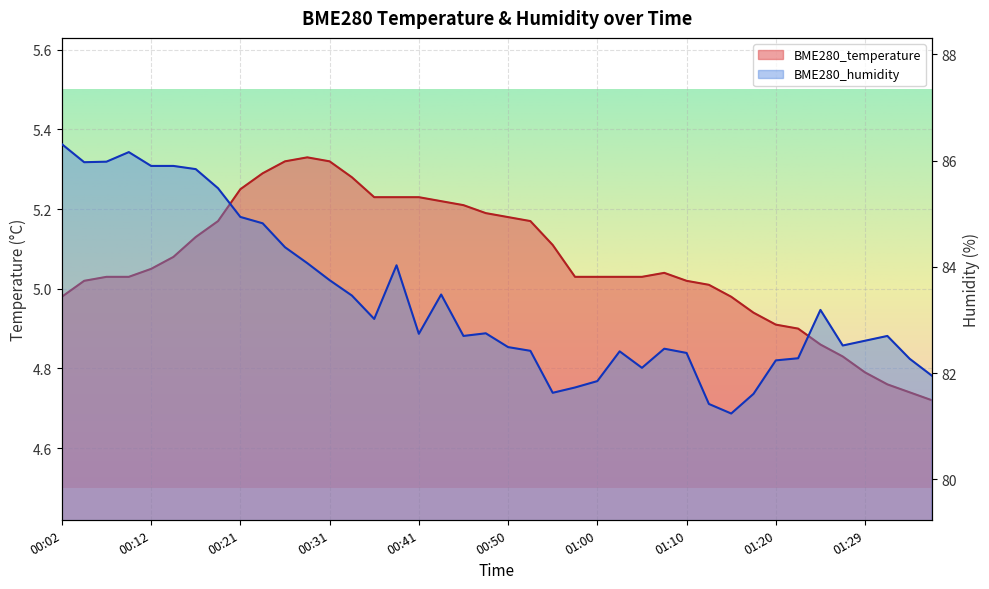

What is the approximate value of BME280_humidity at 00:07?

86.0